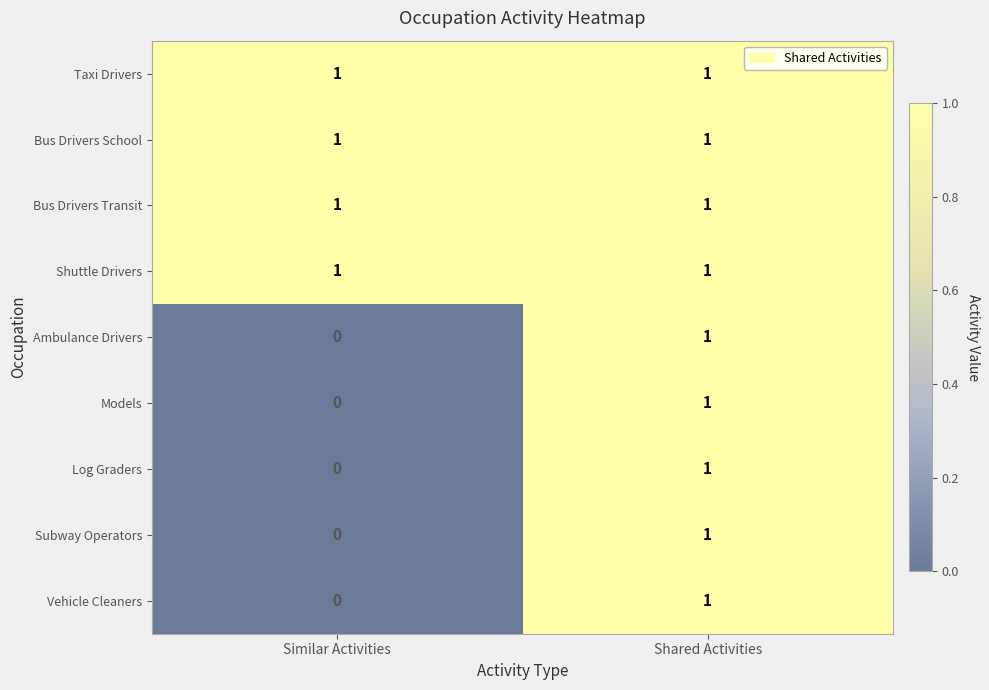

Which label corresponds to the smallest value in the chart?

Similar Activities